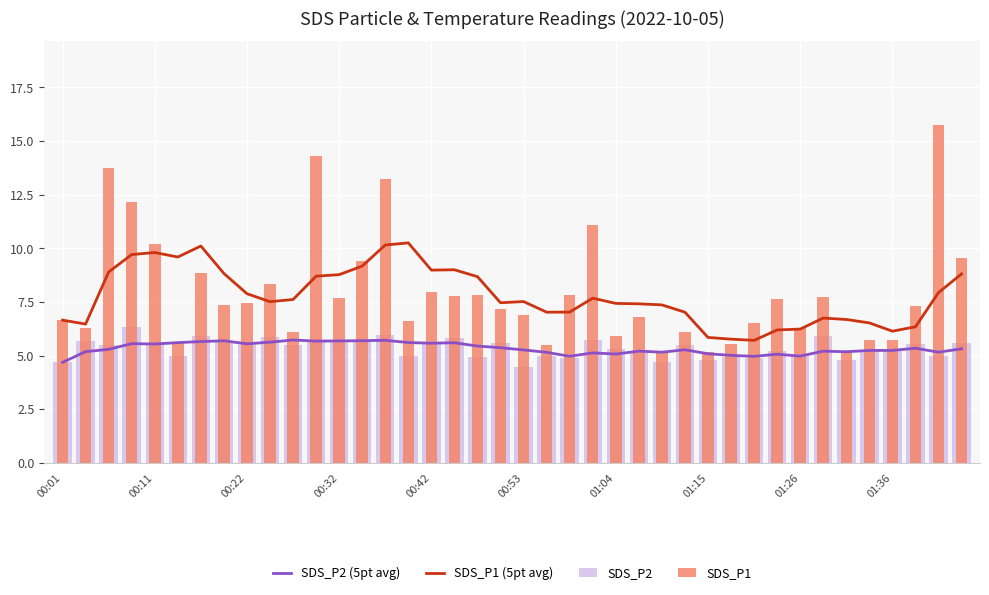

What position from the left is 11?

12